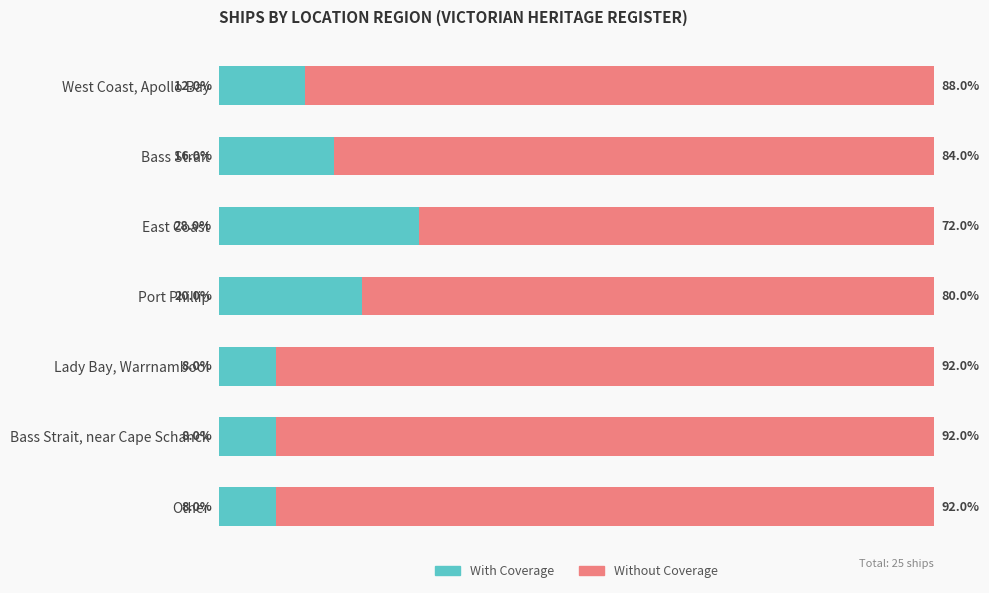

At which label does With Coverage reach its peak?

East Coast